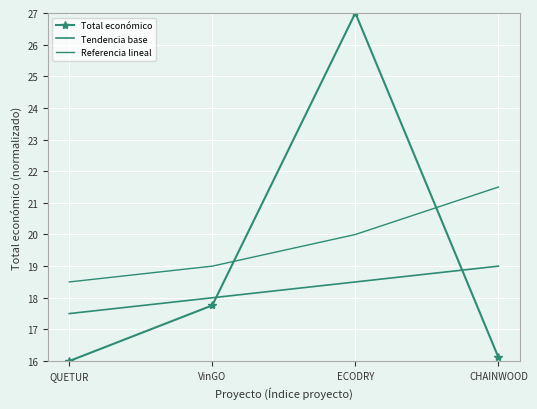

What is the difference between the highest and lowest values at CHAINWOOD?

5.4